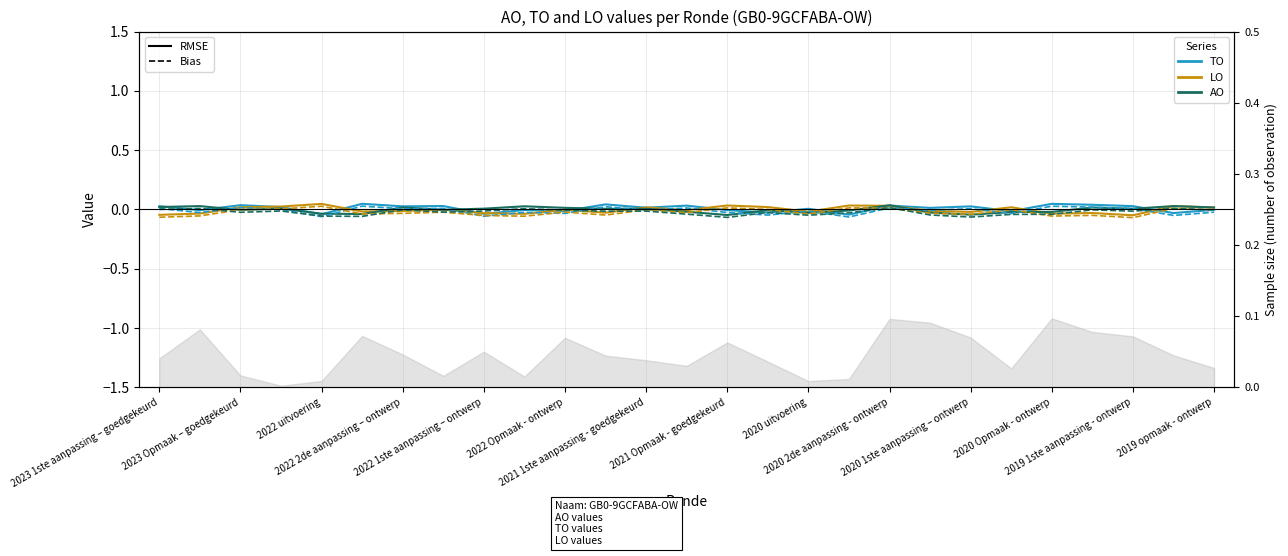

How many categories are shown in the chart?

27